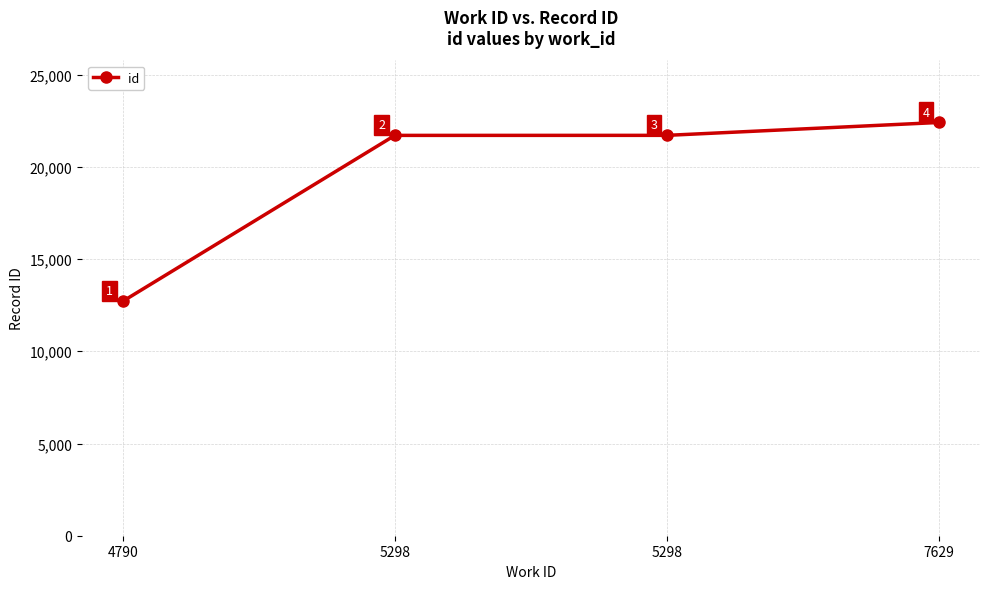

The chart shows a value of 21709 at 5298. True or false?

True